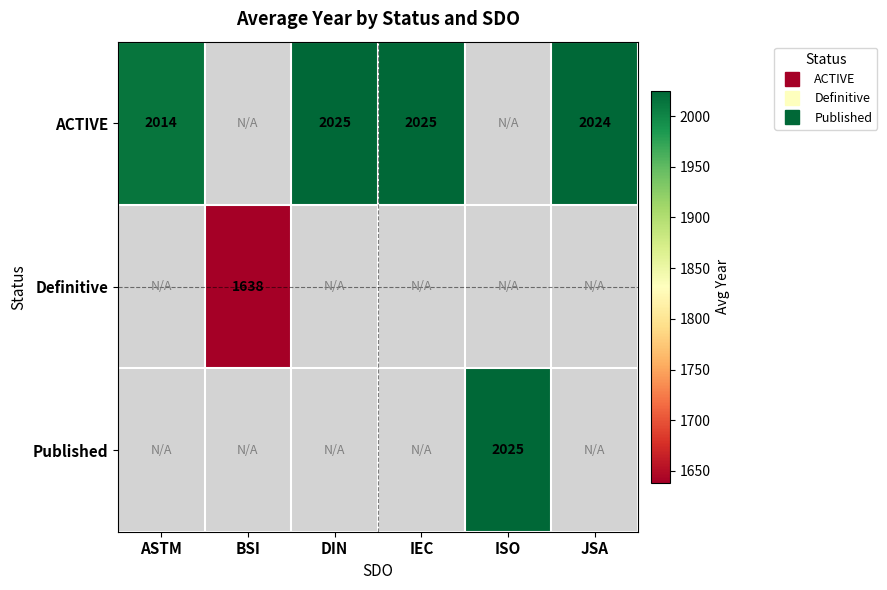

The Definitive series shows 973.3 at ASTM. True or false?

False